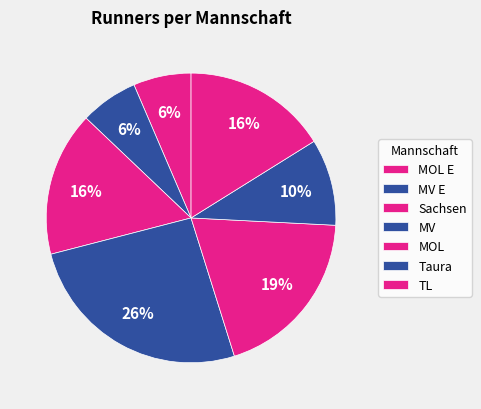

What percentage is the Sachsen slice, to the nearest percent?

16%